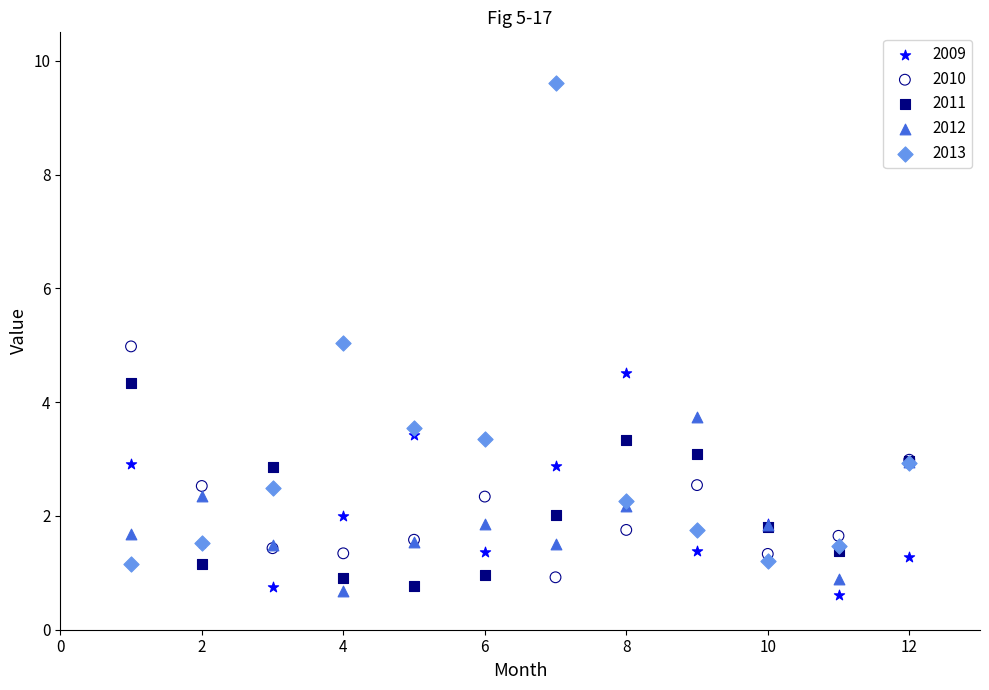

Which series contains the highest Y value?

2013